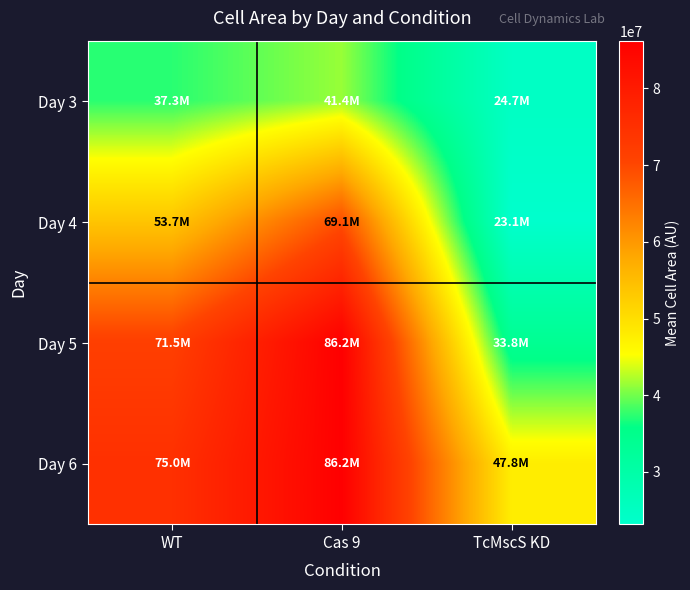

Rank the series by their average value, from lowest to highest.

Day 3, Day 4, Day 5, Day 6